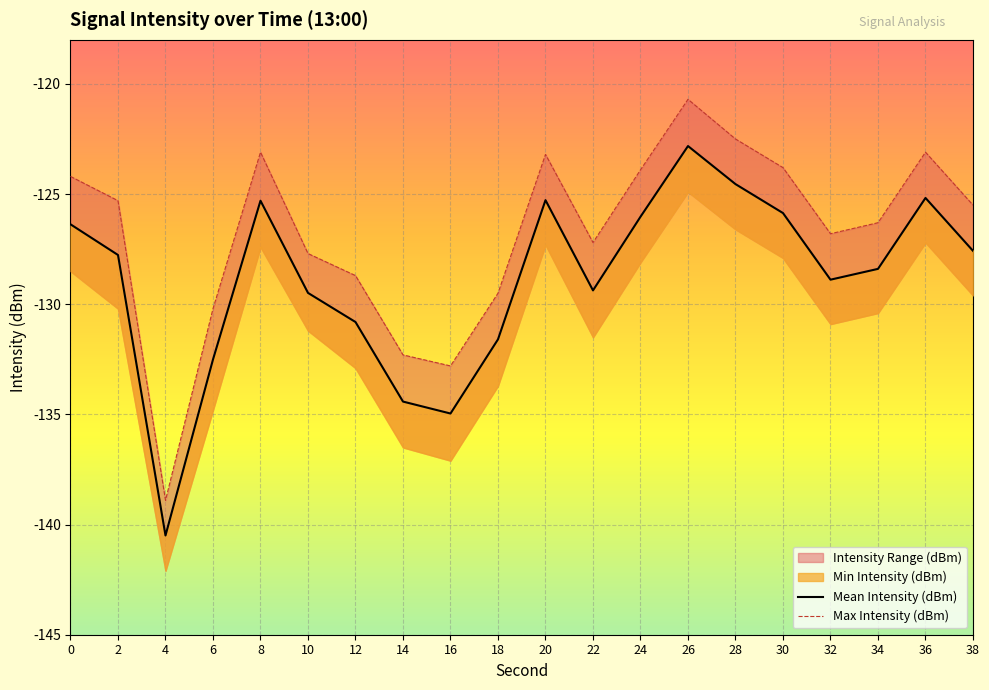

What is the difference between the second highest and minimum values in the Mean Intensity (dBm) series?

15.9